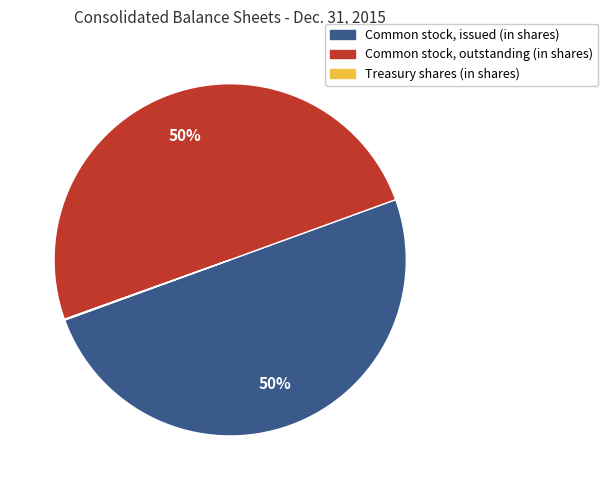

Is it true that Common stock, issued (in shares) is 50% of the pie?

True